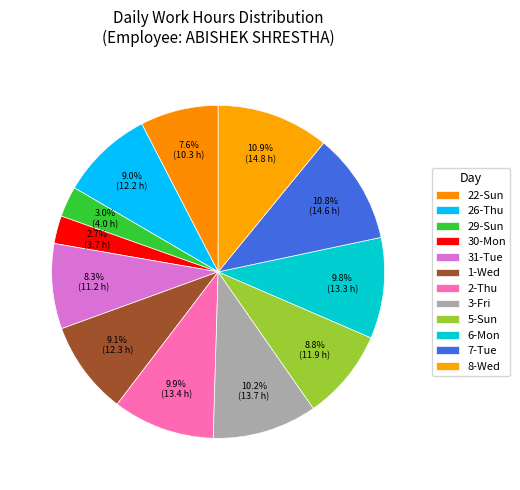

What is the smallest slice in the pie chart?

30-Mon